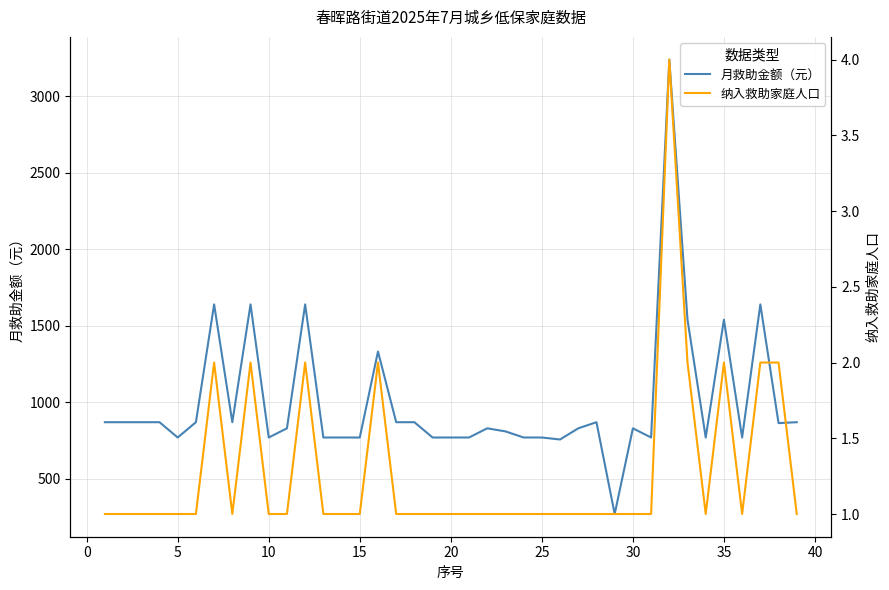

Count the 纳入救助家庭人口 values in the range 1 to 2.

38